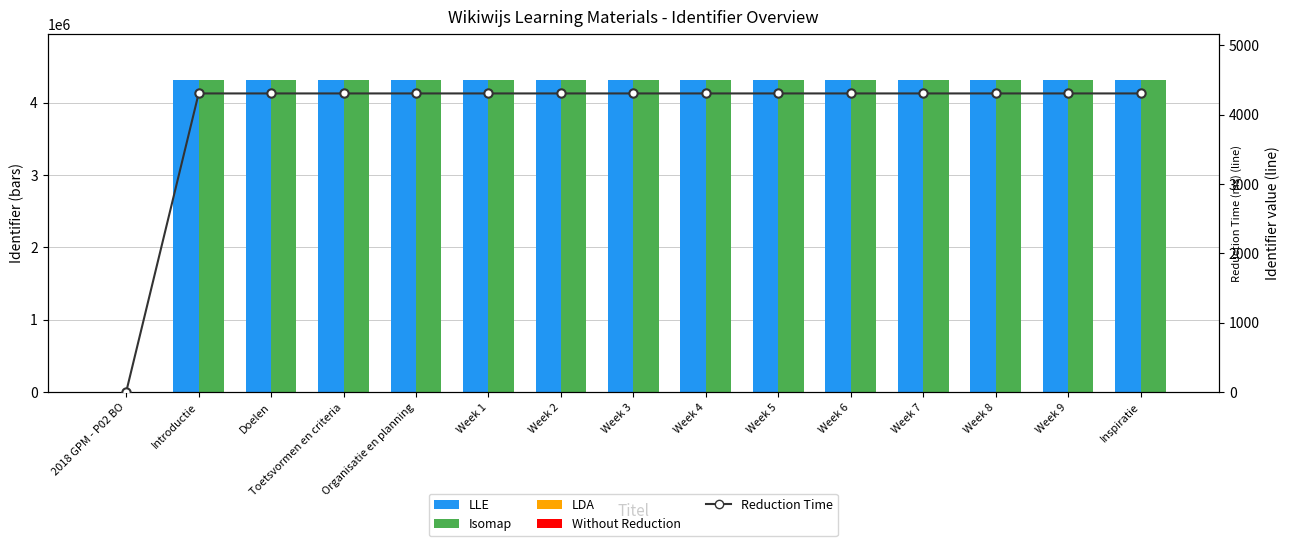

Which label corresponds to the smallest value in the chart?

2018 GPM - P02 BO